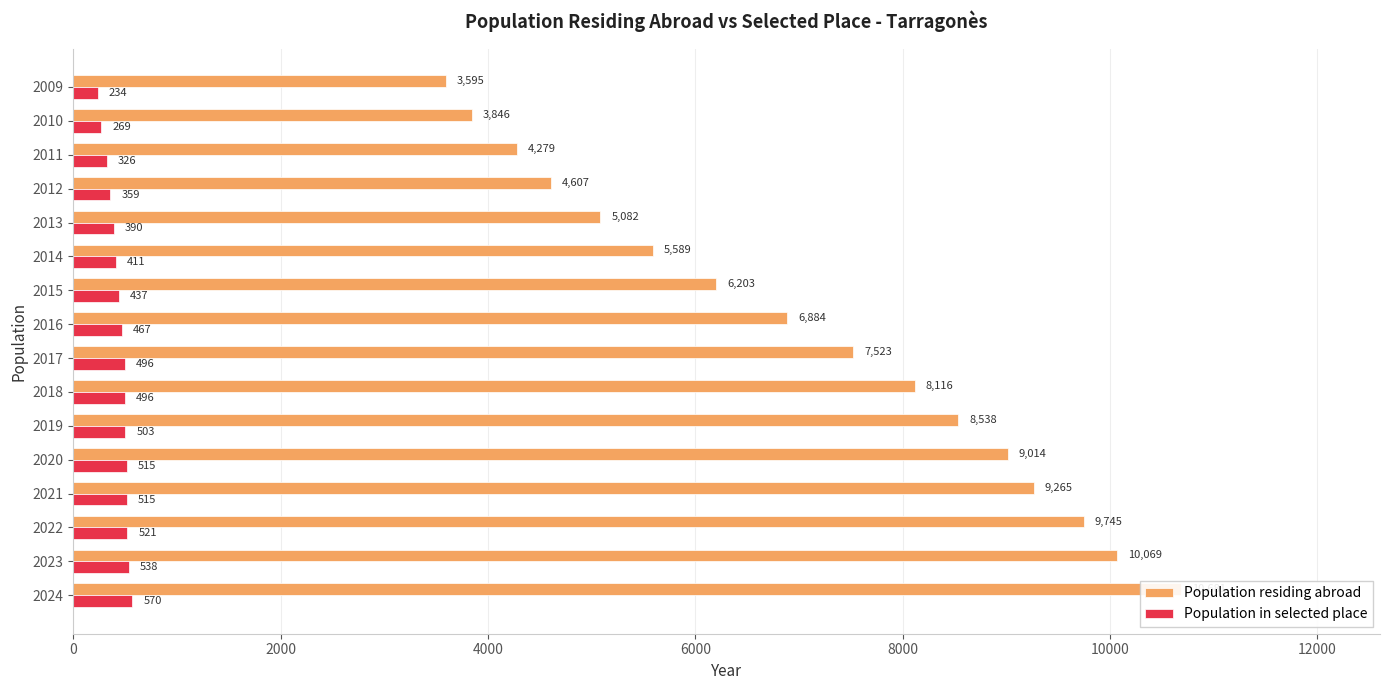

How many categories are shown in the chart?

16